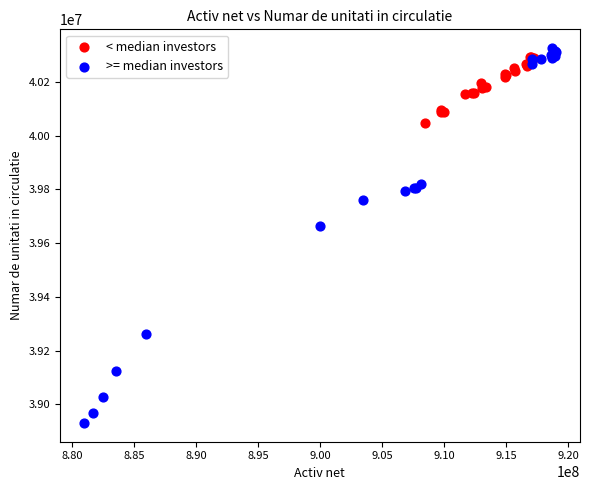

What are all the series names shown in the legend?

< median investors, >= median investors